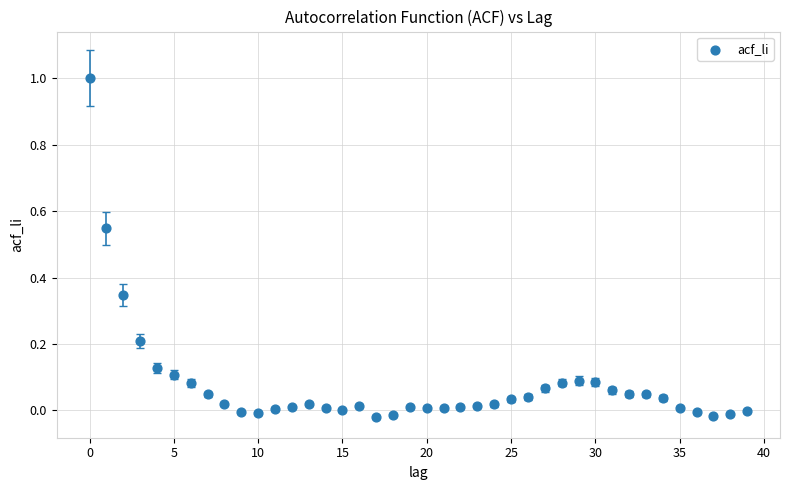

What is the range of Y values (max minus min)?

1.0